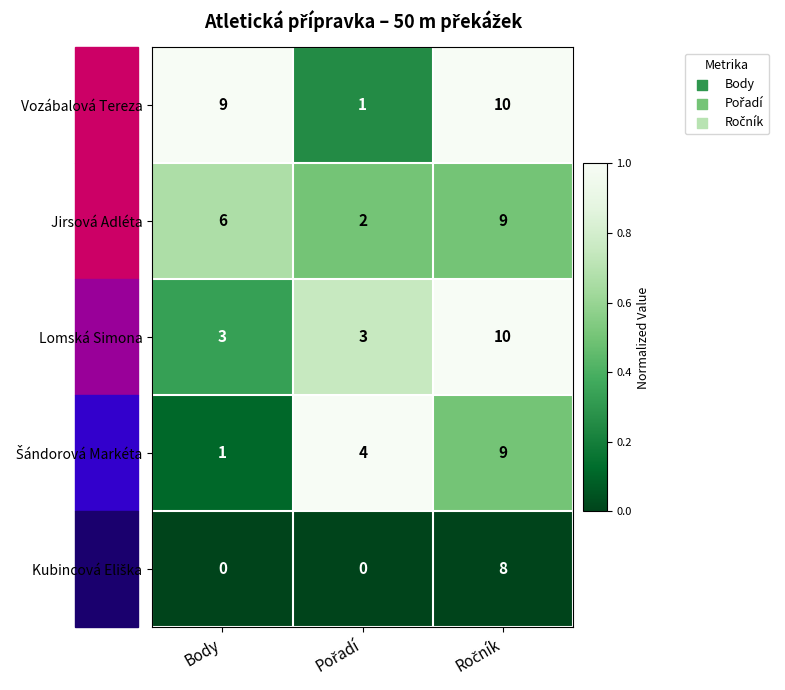

What is the spread (max minus min) of values at Body?

9